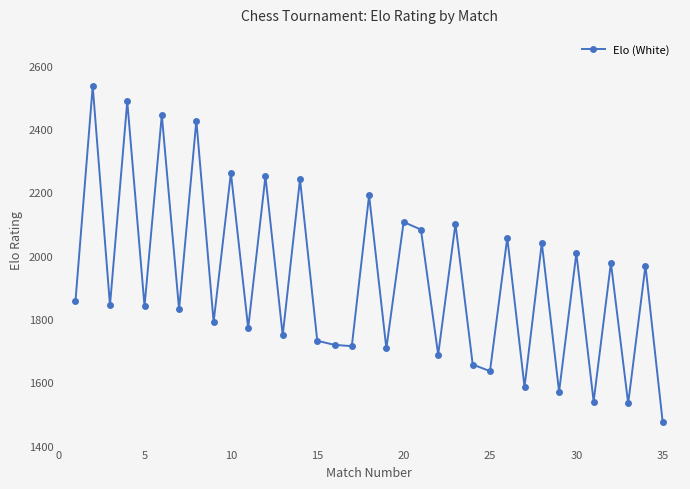

What is the smallest value displayed?

1473